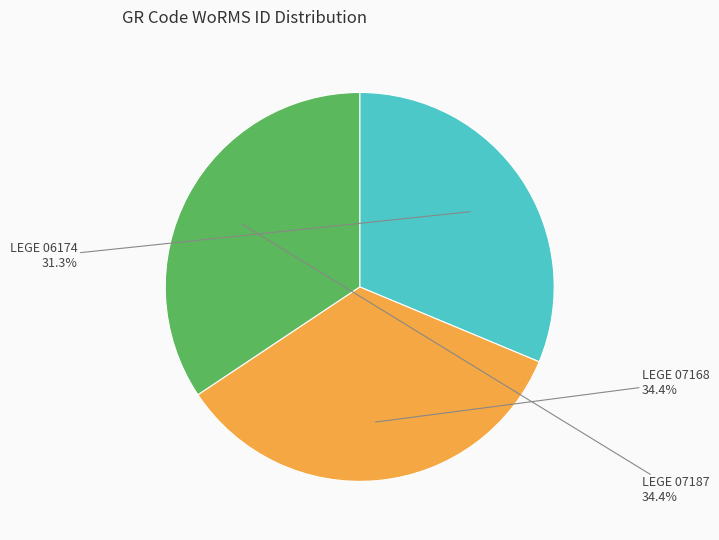

To the nearest percent, what percentage of the pie is LEGE 07187?

34%